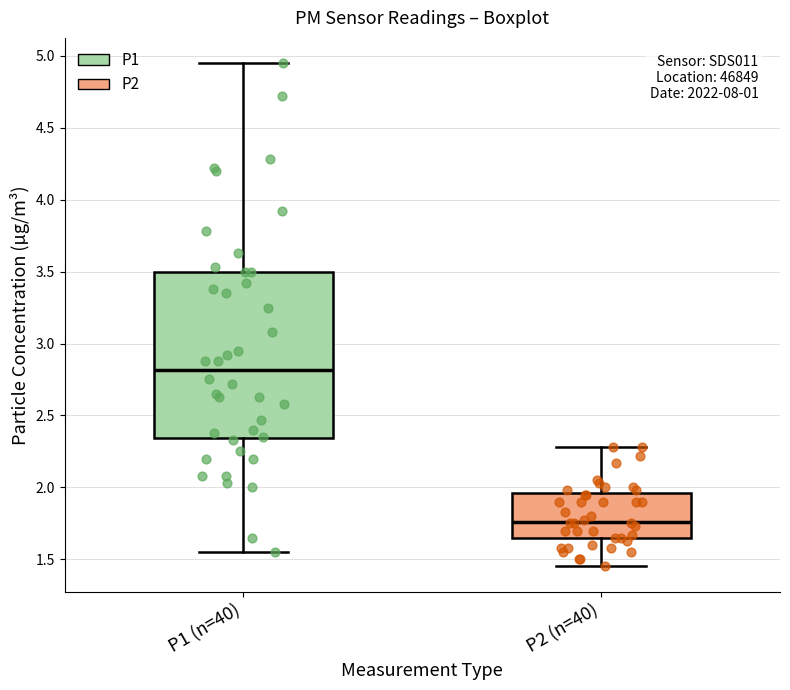

Comparing the boxes themselves (not the whiskers), which one is the tallest?

P1 (n=40)